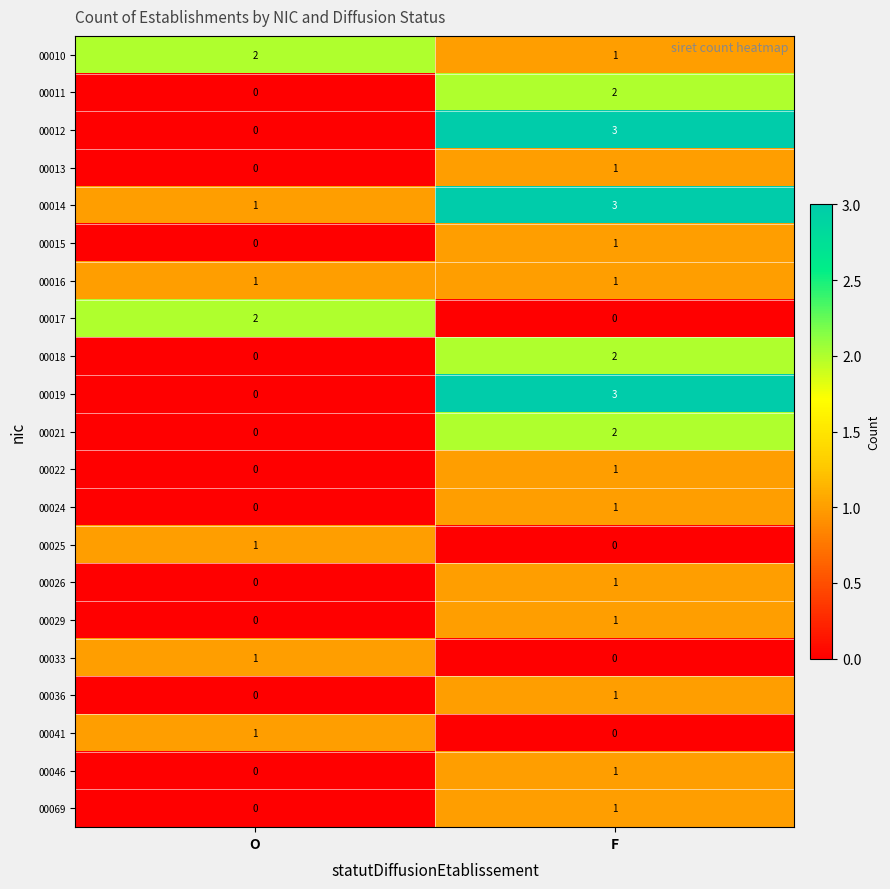

What is the difference between the 00019 values at O and F?

3